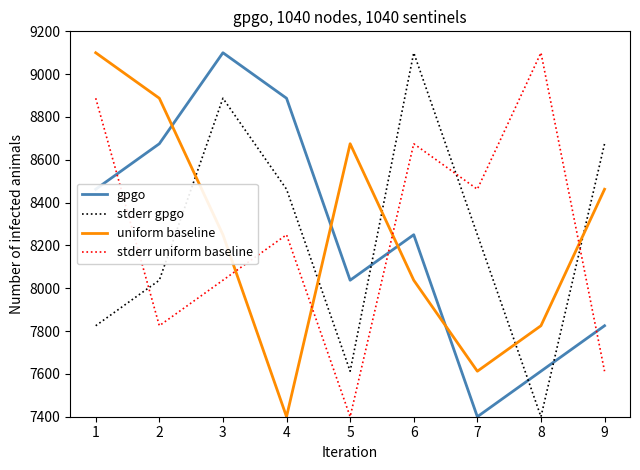

Which series changed the most between 3 and 6?

gpgo